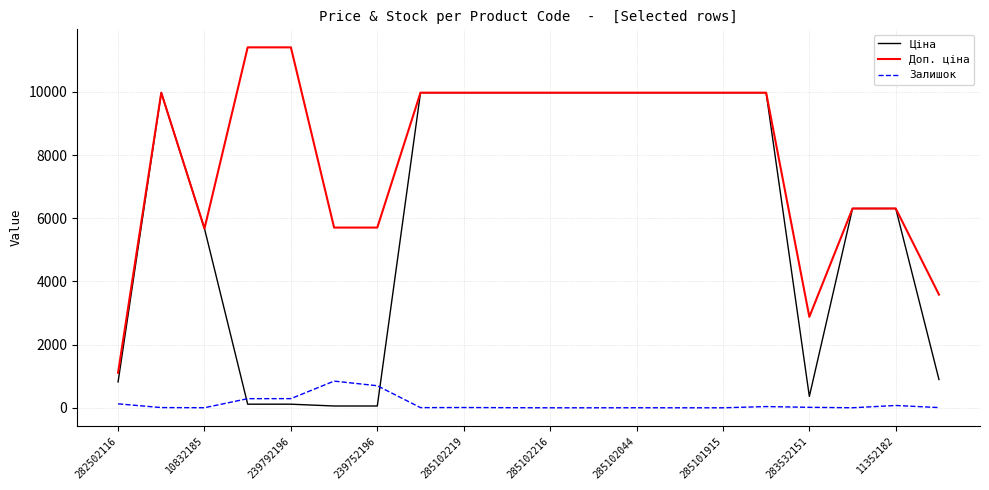

What is the greatest value displayed?

11410.0